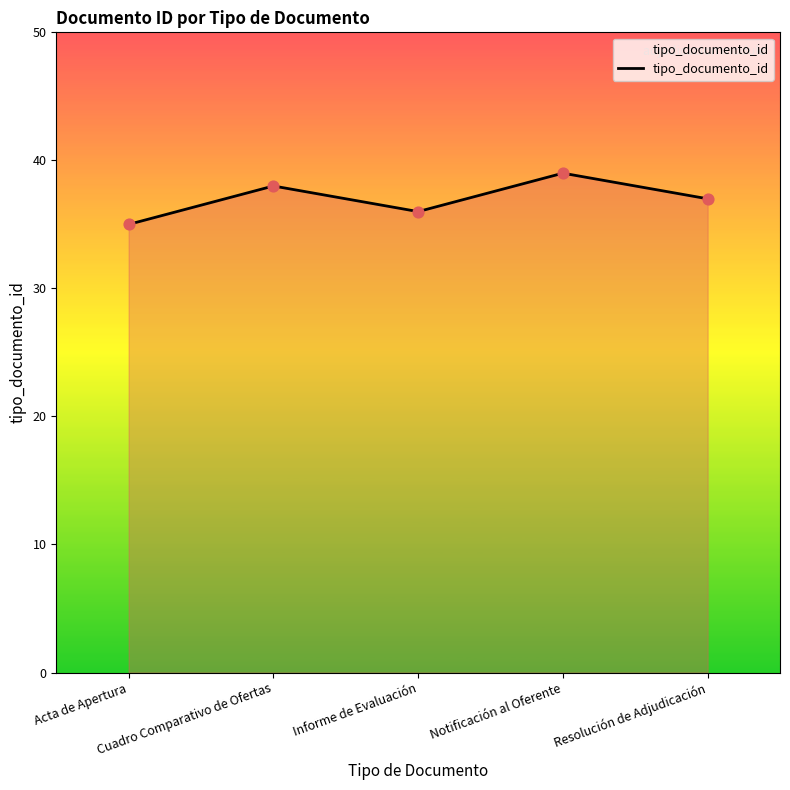

Between Cuadro Comparativo de Ofertas and Notificación al Oferente, which is larger?

Notificación al Oferente